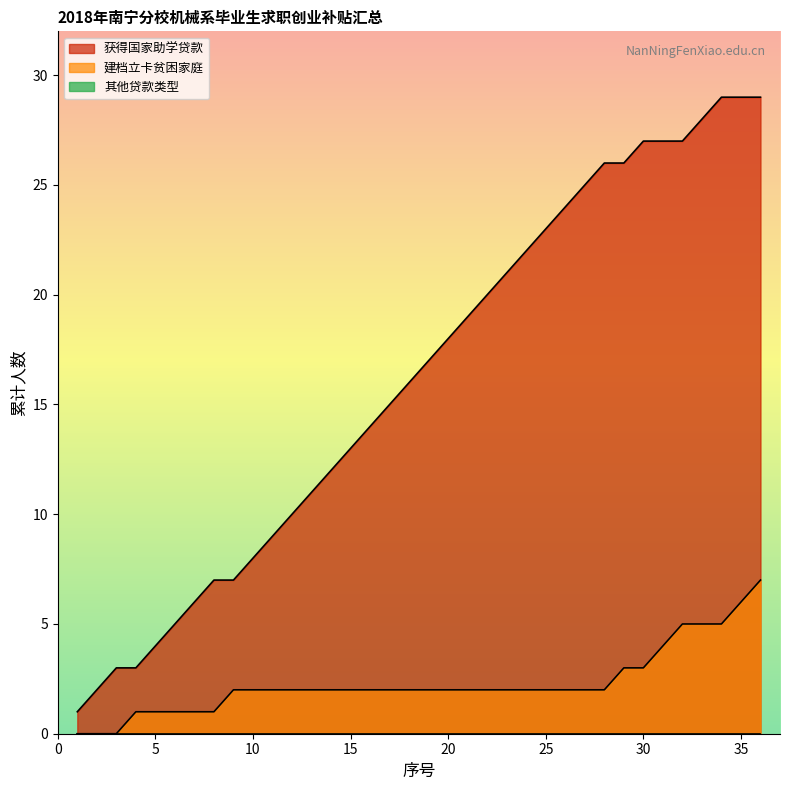

True or false: 获得国家助学贷款 and 建档立卡贫困家庭 cross at least once.

False